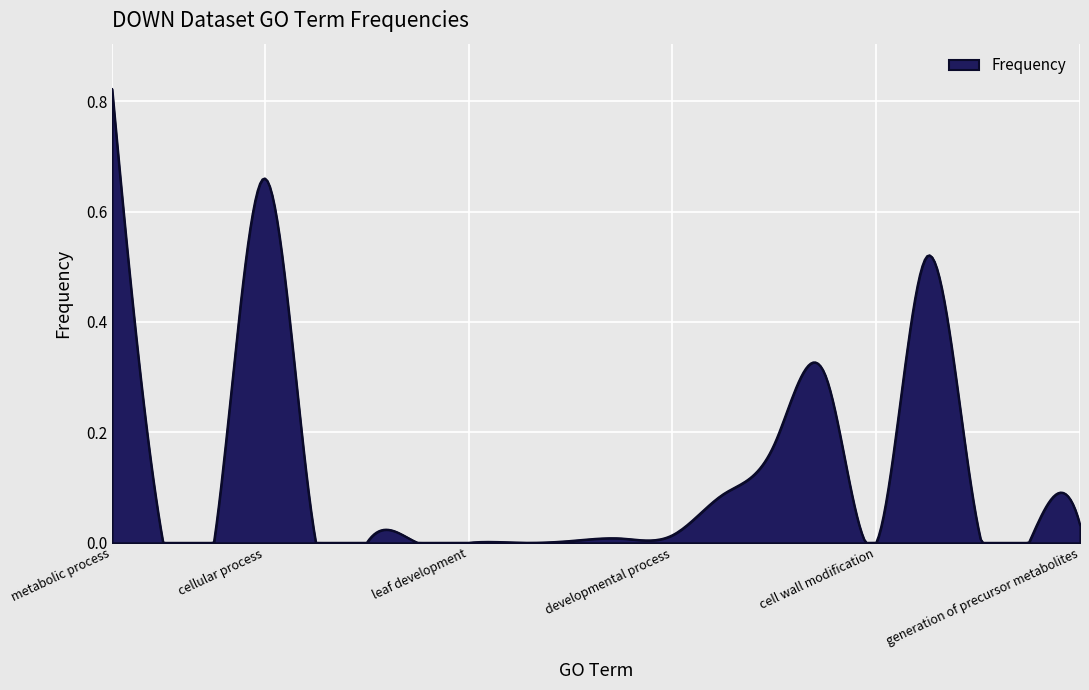

How many lines are shown in the chart?

1